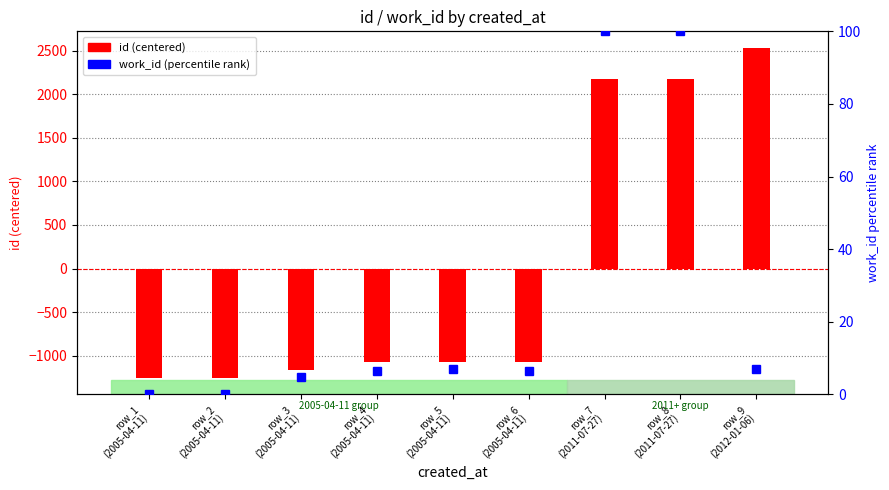

How many distinct data groups are displayed?

2